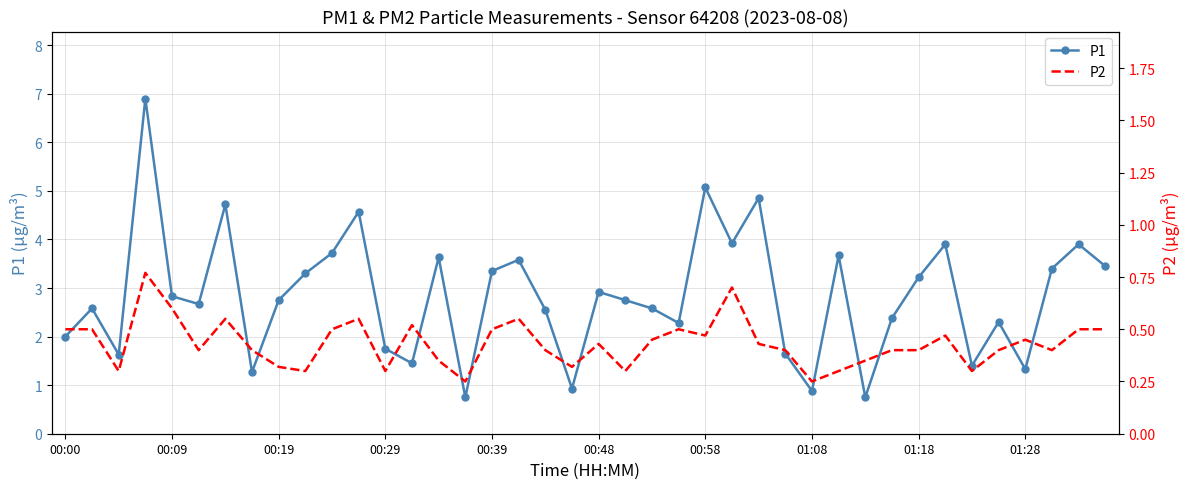

True or false: P2 and P1 cross at least once.

False